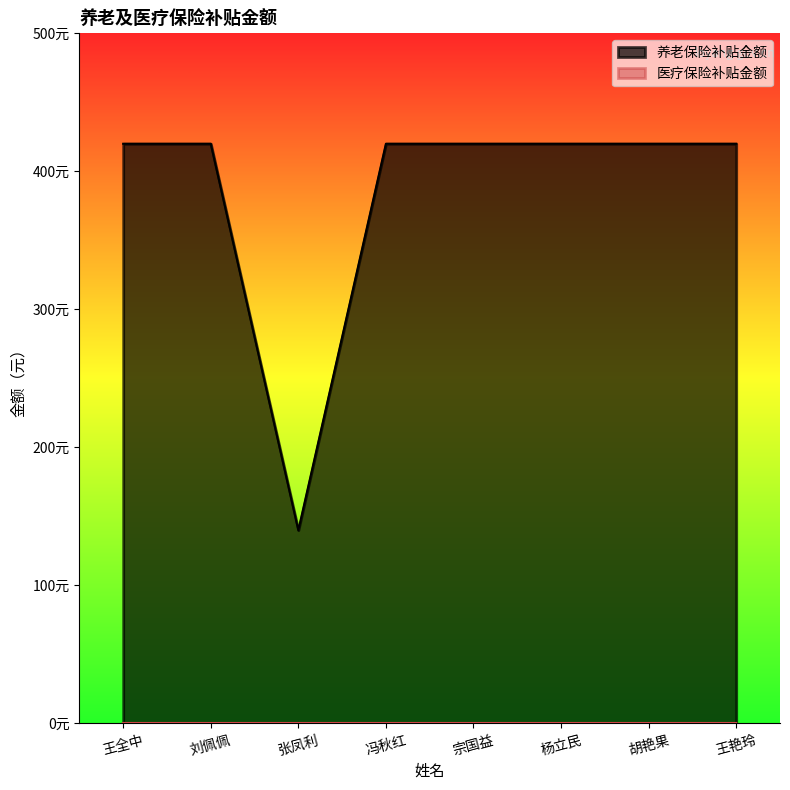

Which category has the highest value across all series?

王全中